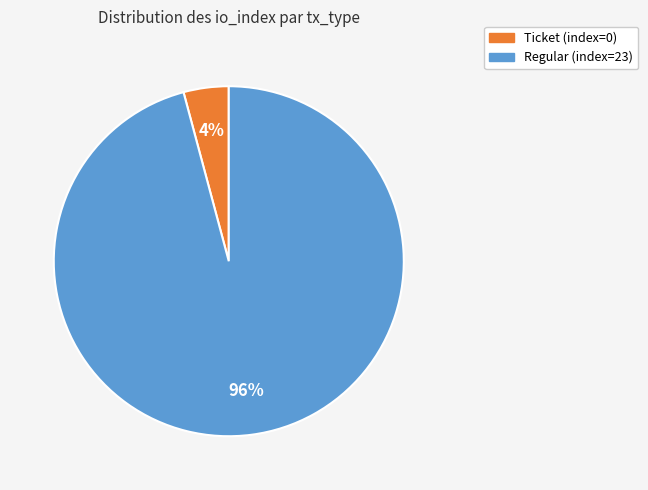

Which category accounts for the majority?

Regular (index=23)